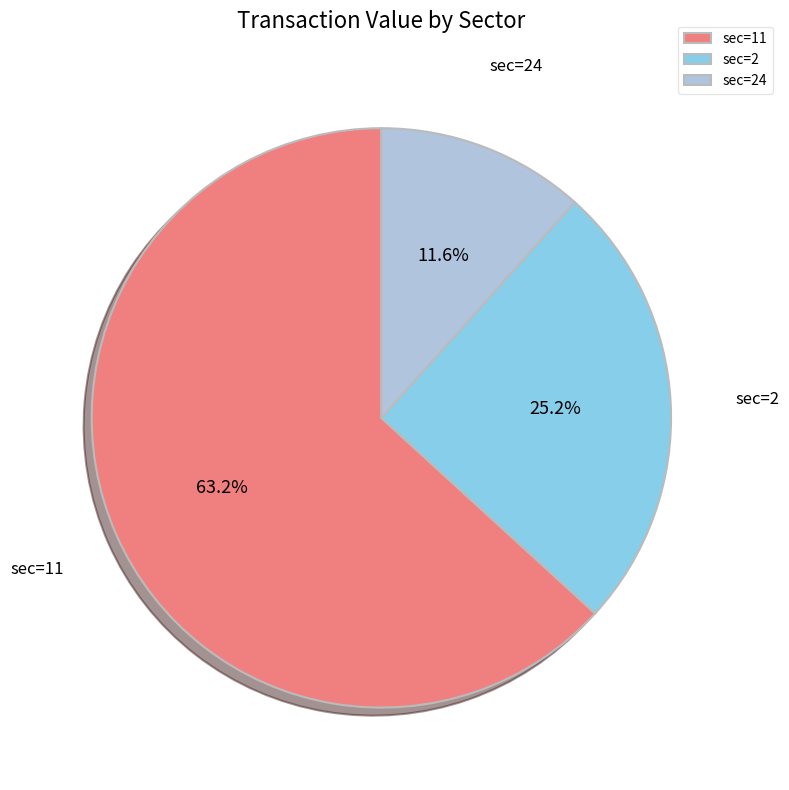

How many slices are in this pie chart?

3